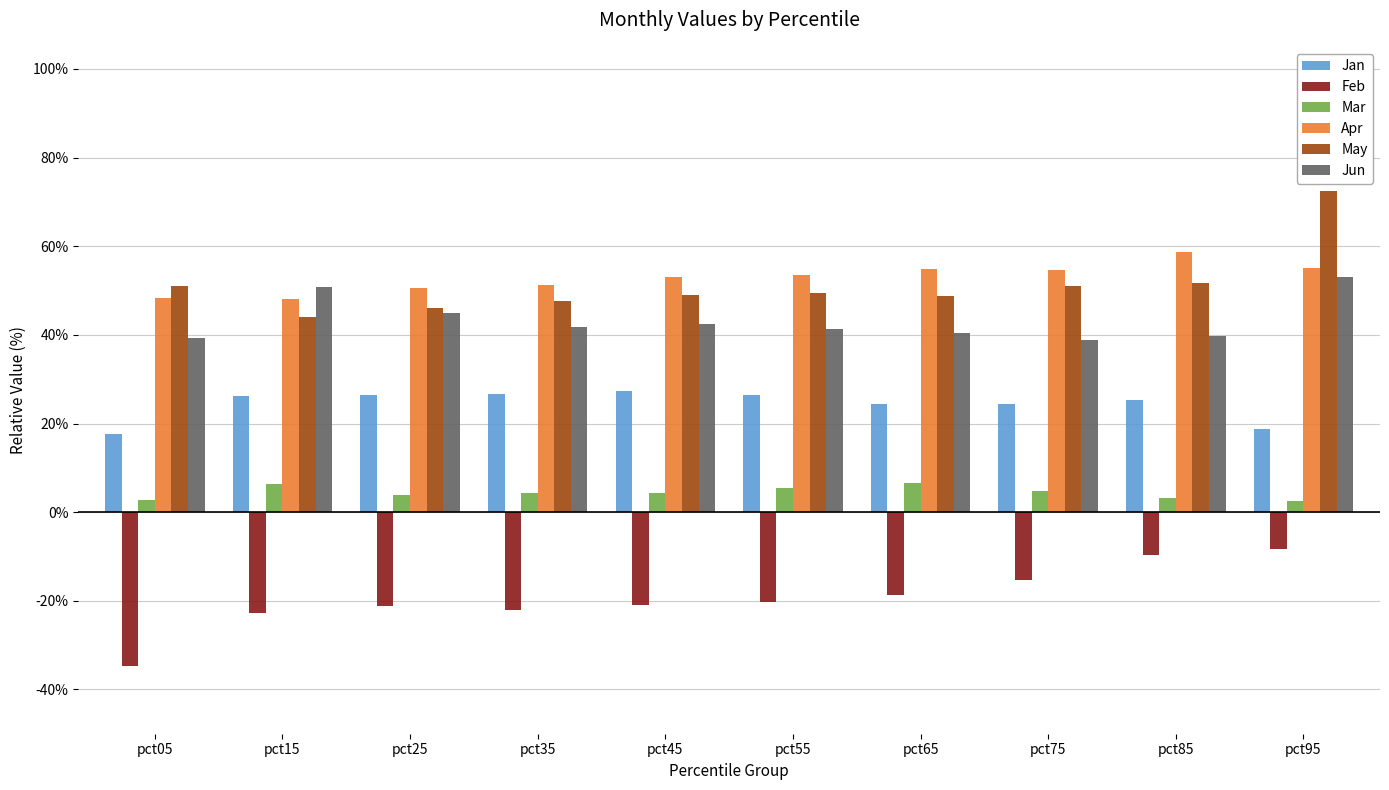

What are all the series names shown in the legend?

Jan, Feb, Mar, Apr, May, Jun